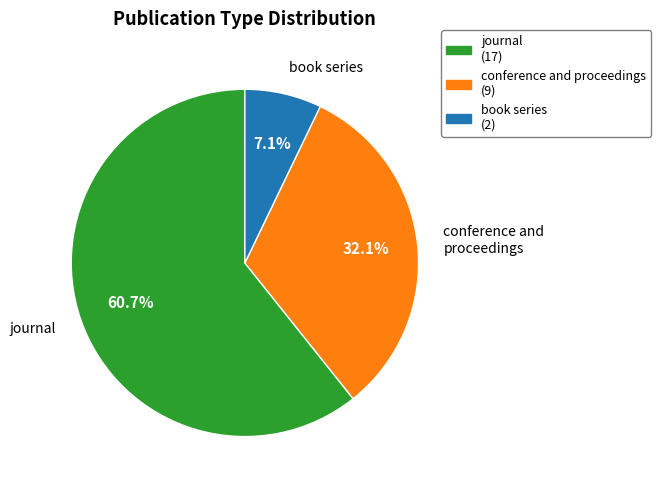

Rank the categories by value from lowest to highest.

book series, conference and proceedings, journal